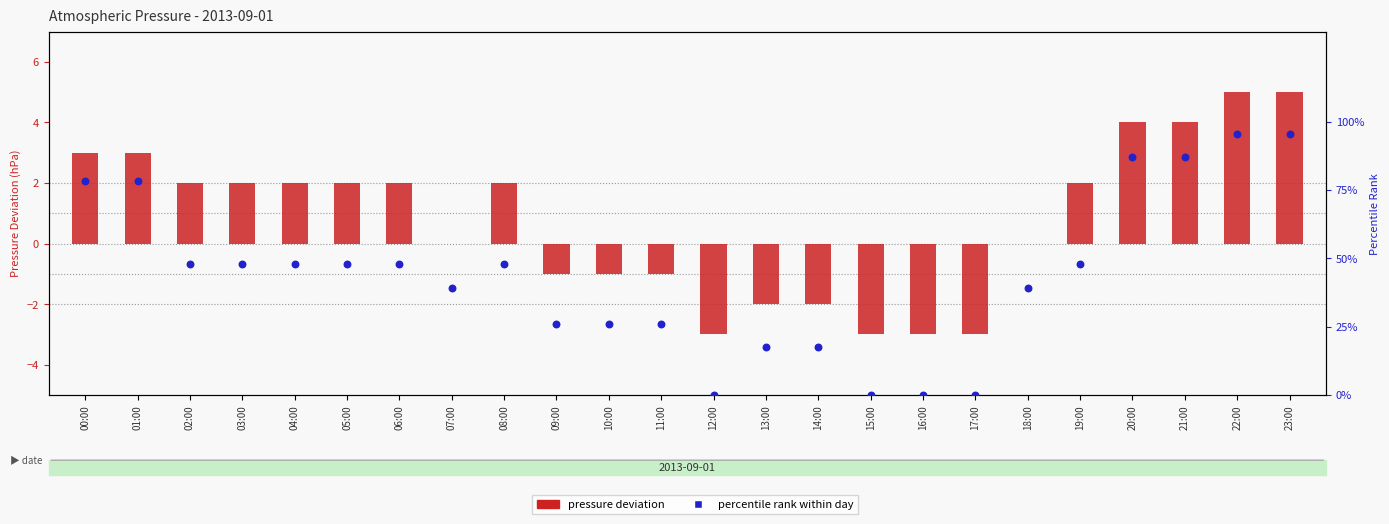

Which series has the largest Y range (max minus min)?

percentile rank within day